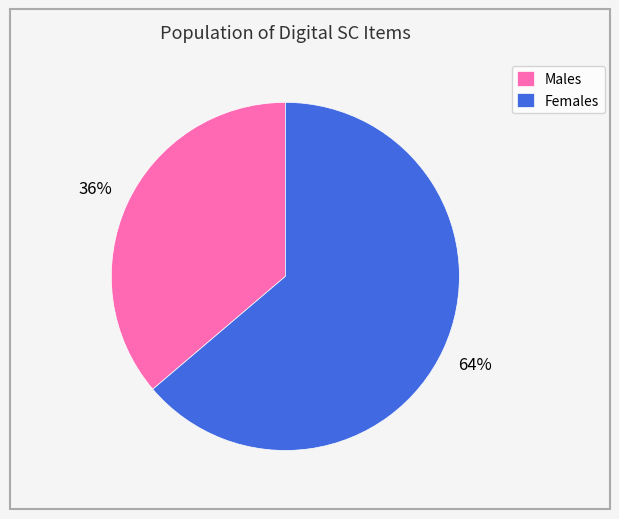

Is the sum of Males and Females greater than half?

Yes